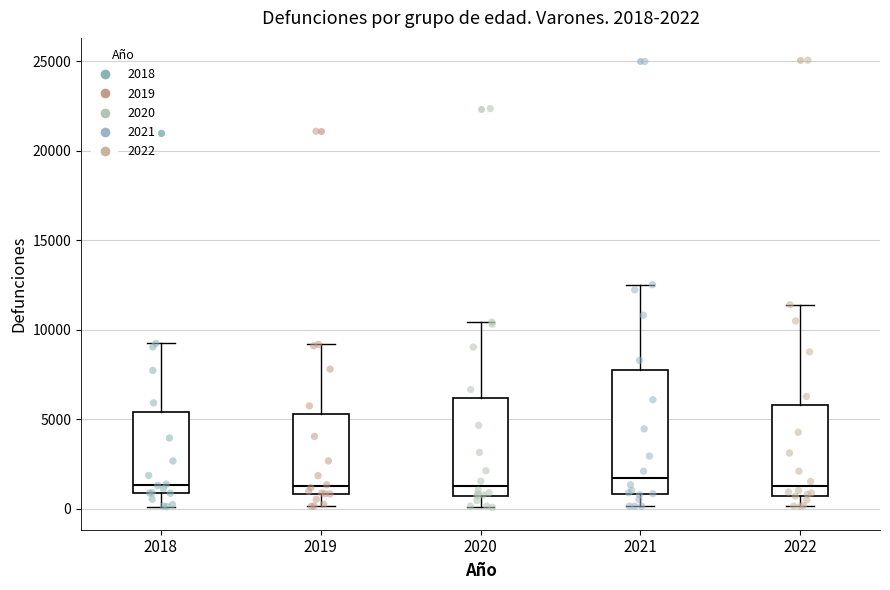

Which box is the tallest, from its lower edge to its upper edge?

2021